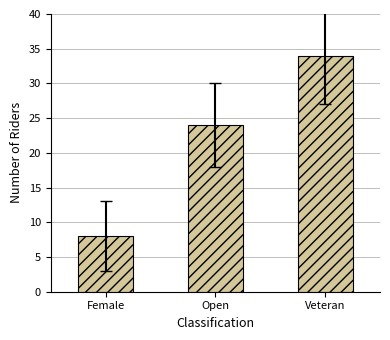

Read the value at Veteran.

34